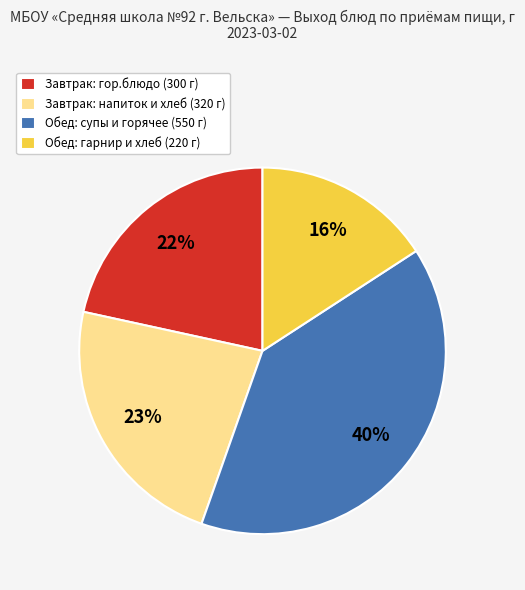

Which category has the biggest portion of the pie?

Обед: супы и горячее (550 г)